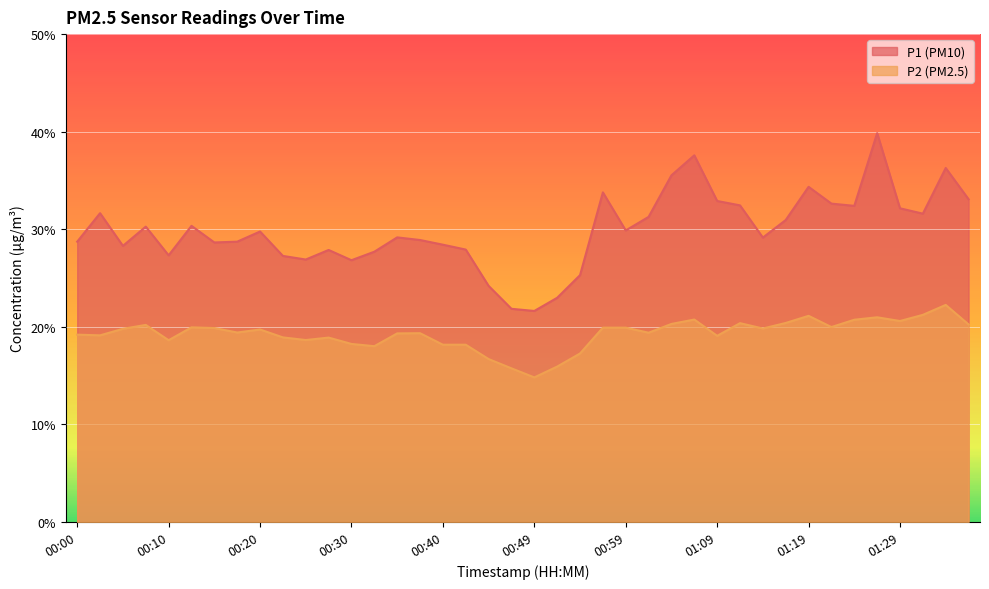

Count the number of data series in this chart.

2